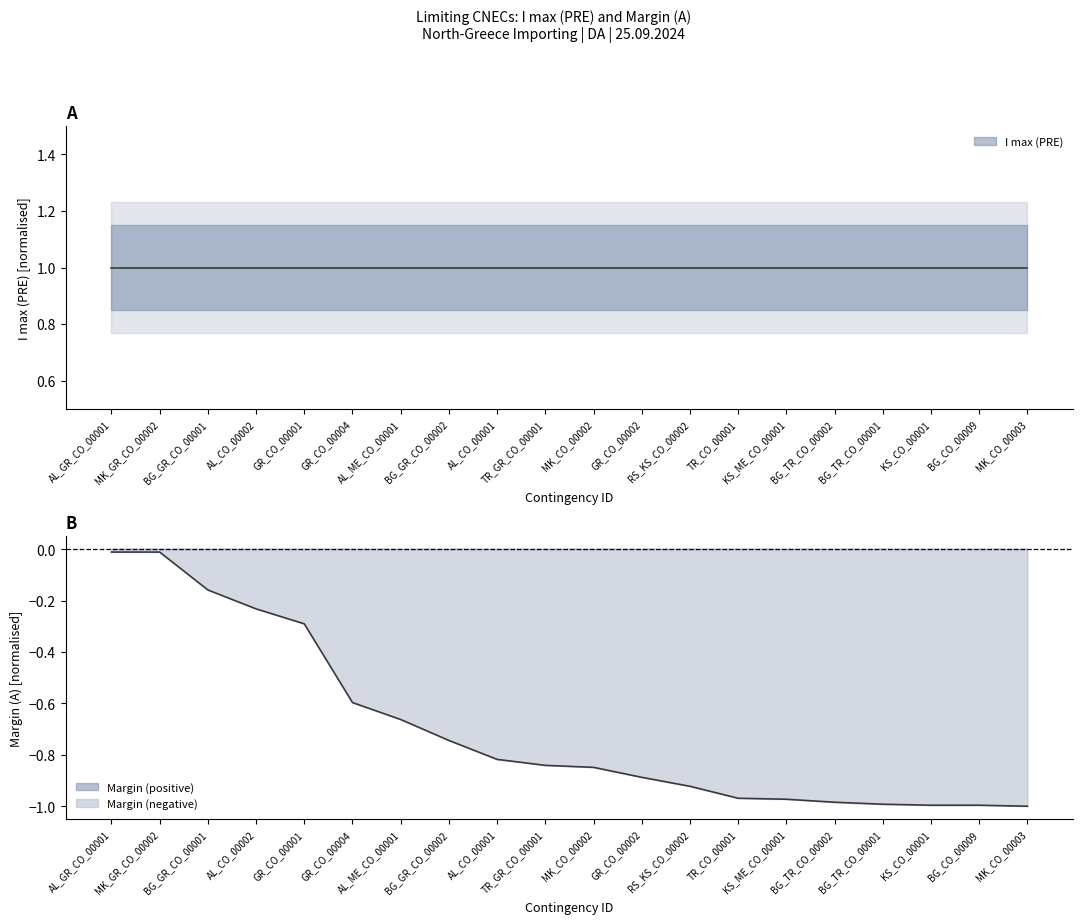

What is the label of the 17th point from the left?

BG_TR_CO_00001